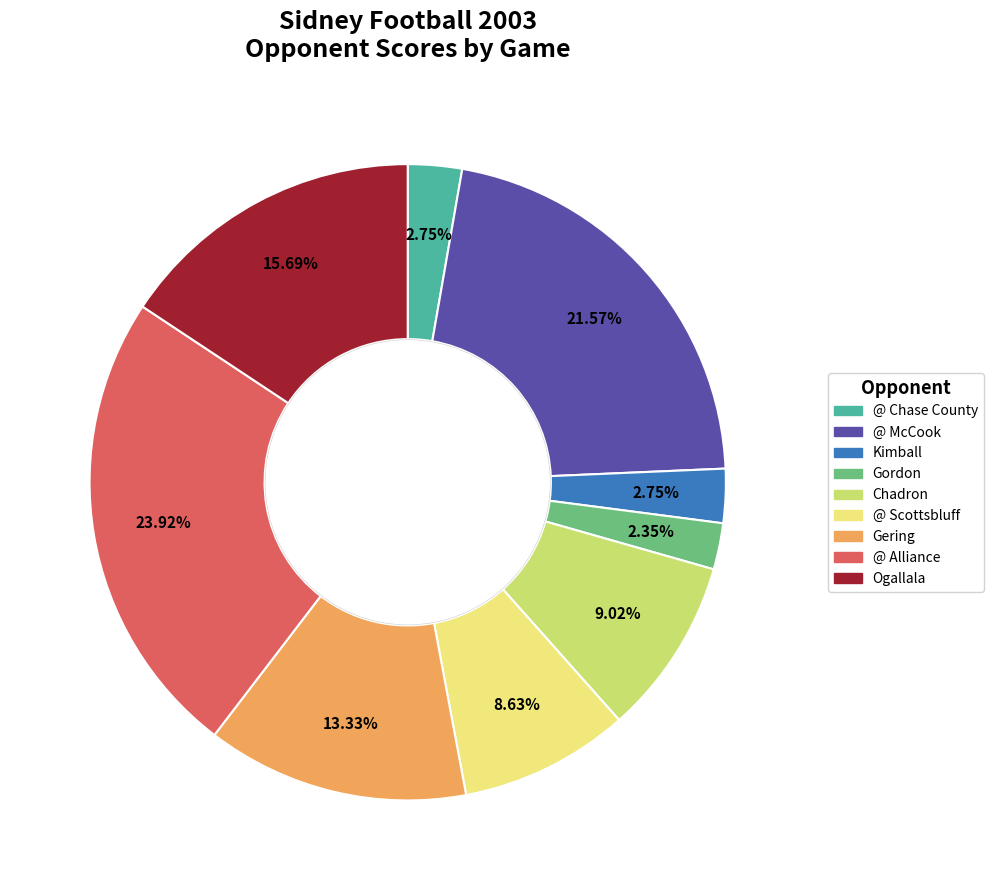

Is there any slice that represents more than half of the pie?

No